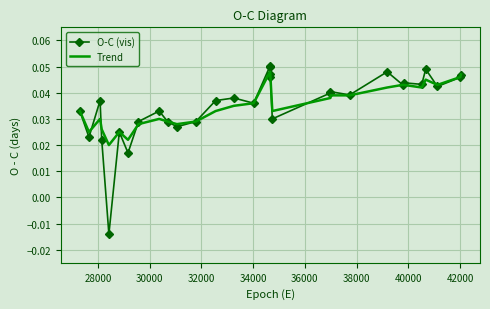

Which series has the largest range (max minus min)?

O-C (vis)